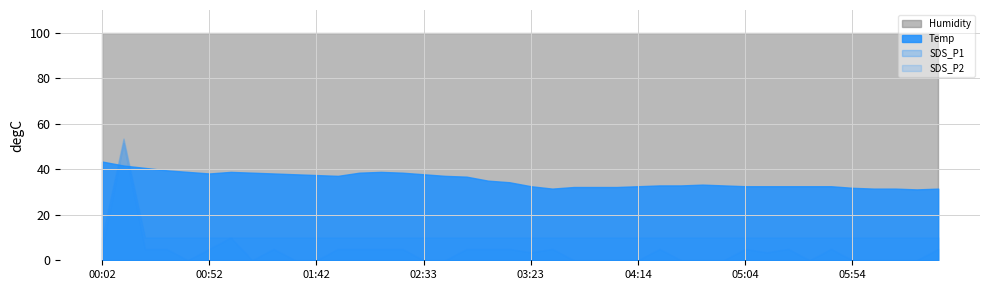

Where is the first local maximum for SDS_P1?

00:12